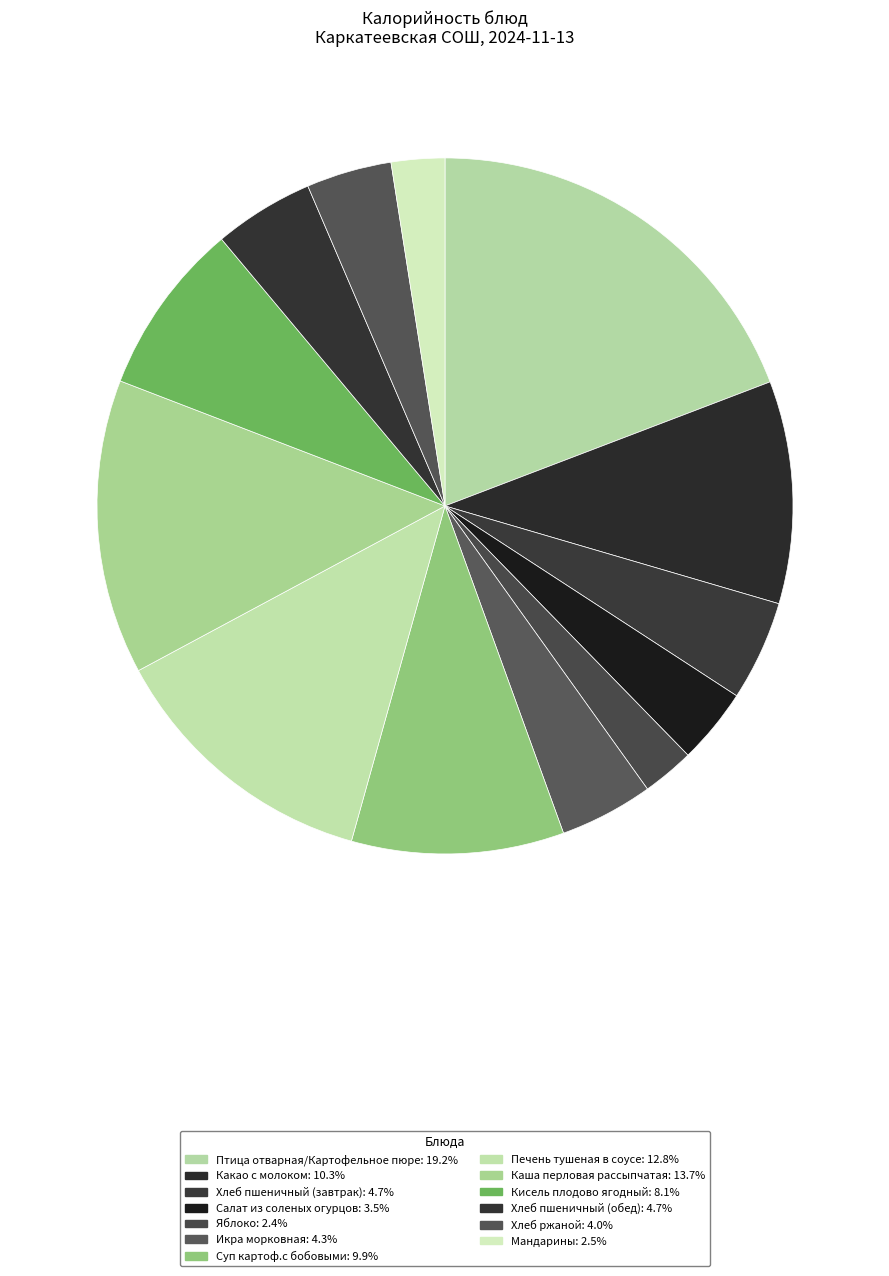

To the nearest percent, what is the combined percentage of Какао с молоком and Кисель плодово ягодный?

18%